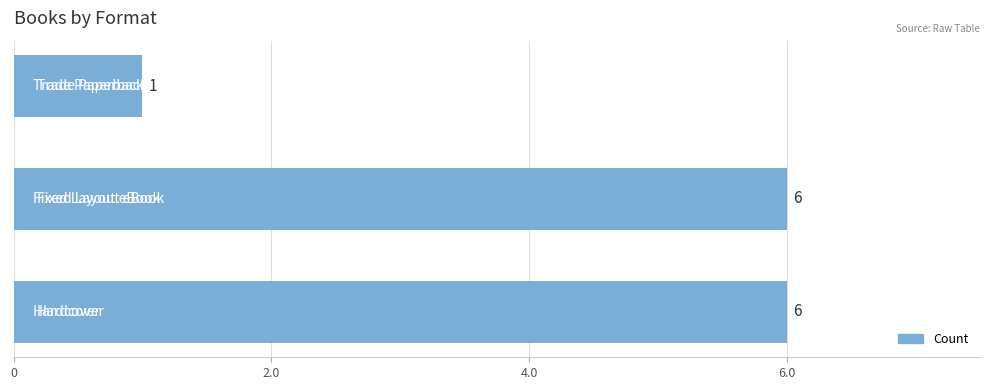

What is the difference between the maximum and minimum values?

5